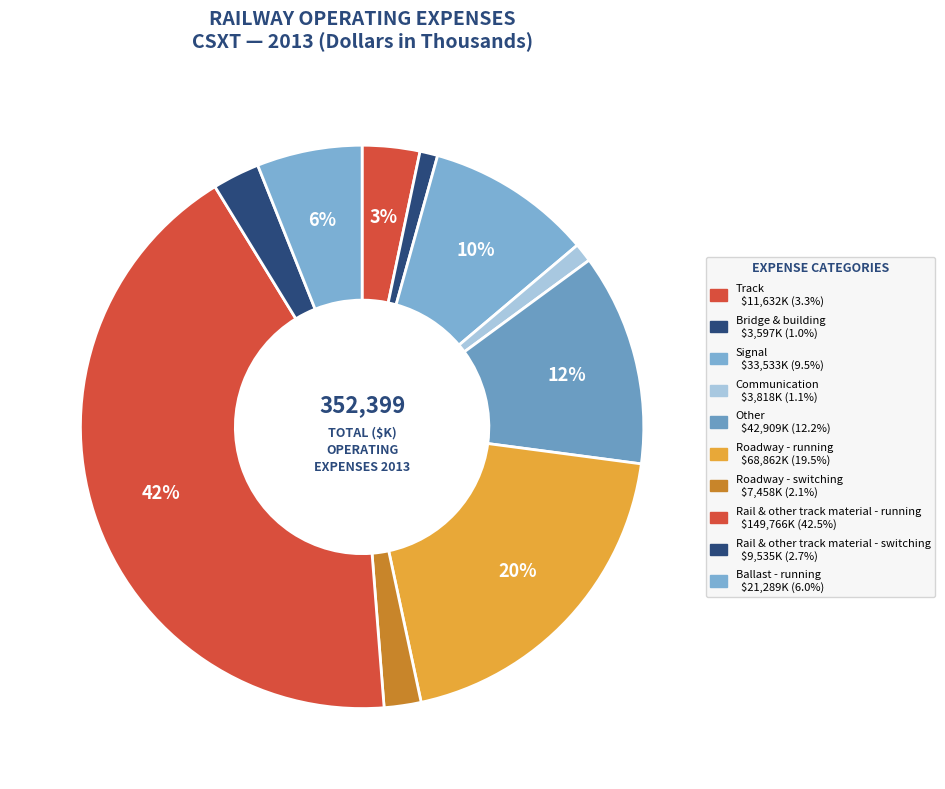

To the nearest percent, what is the difference between the Track and Bridge & building slice percentages?

2%